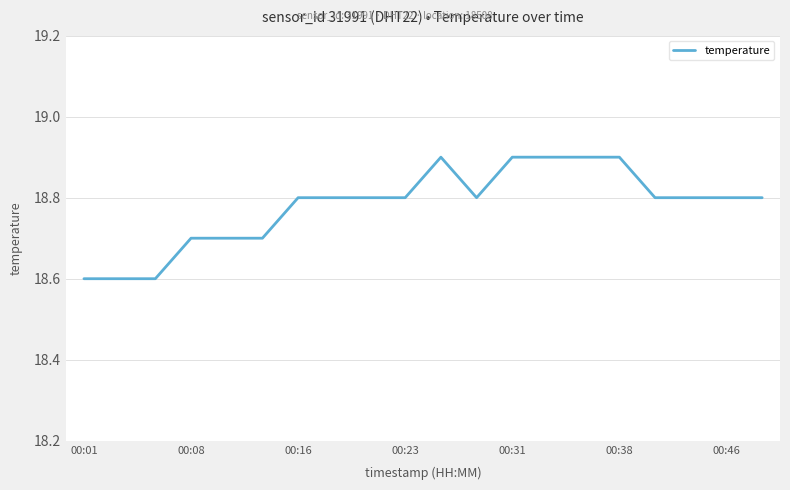

What is the difference between the maximum and minimum values?

0.3